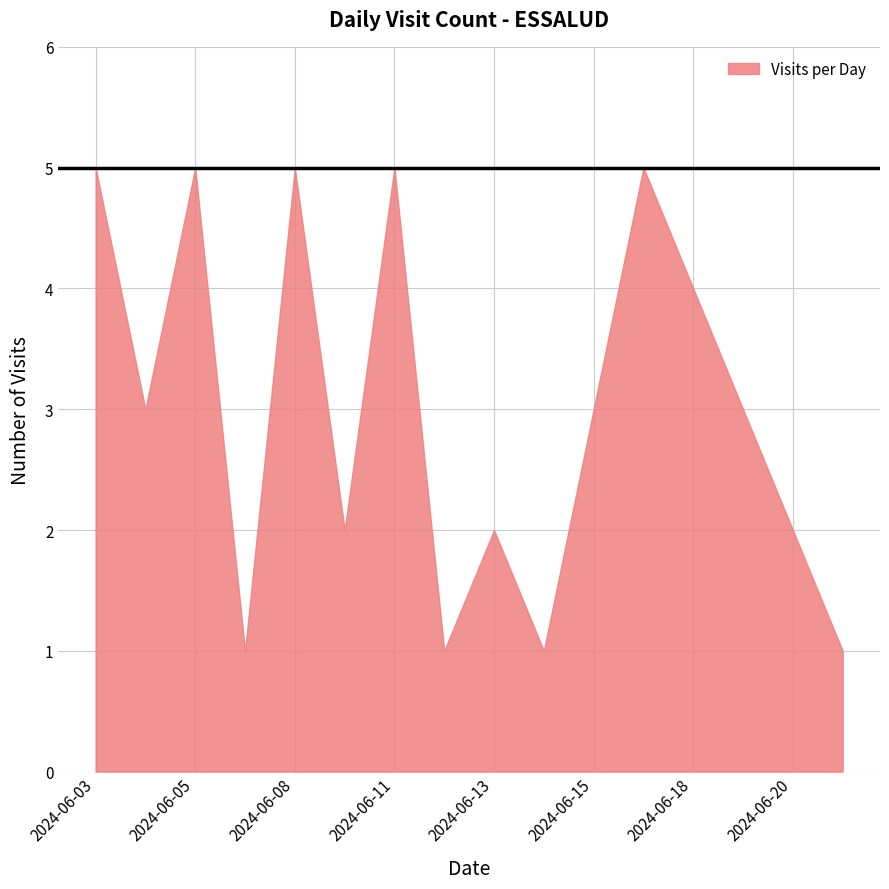

How many points are higher than both their immediate neighbors (excluding endpoints)?

5